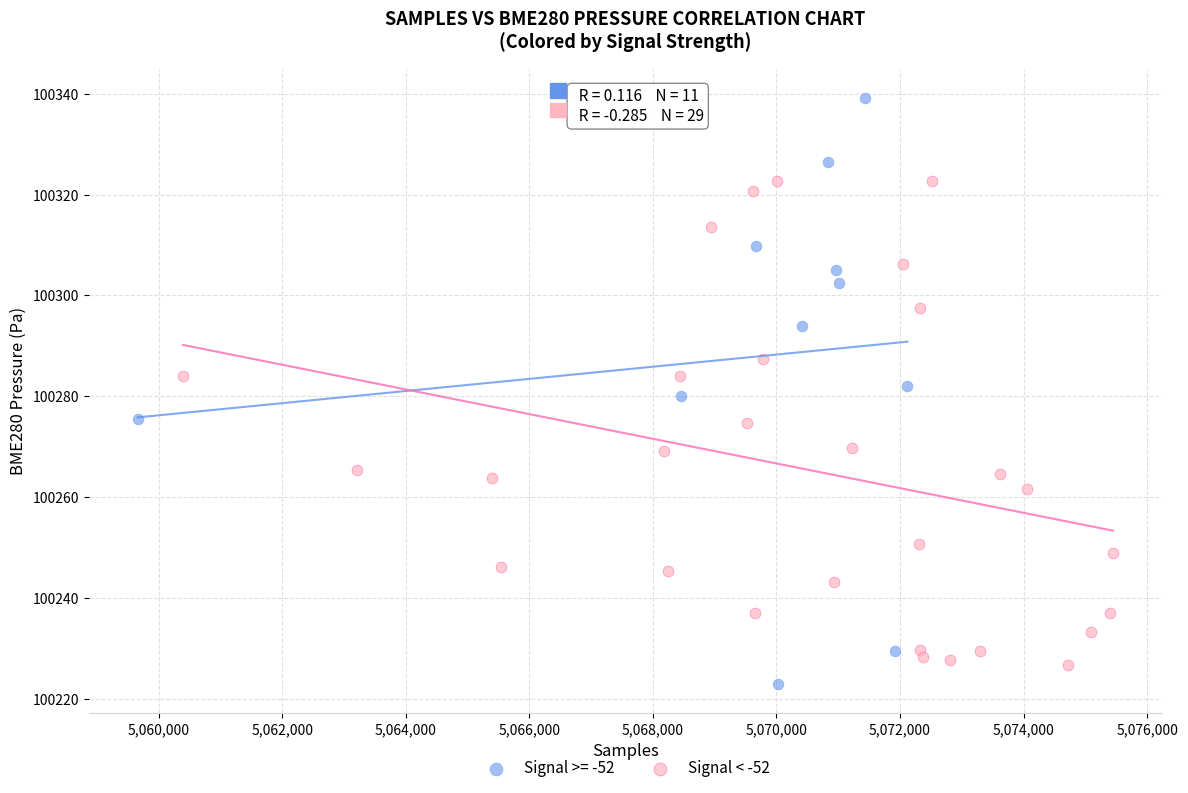

Which series contains the highest Y value?

Signal >= -52